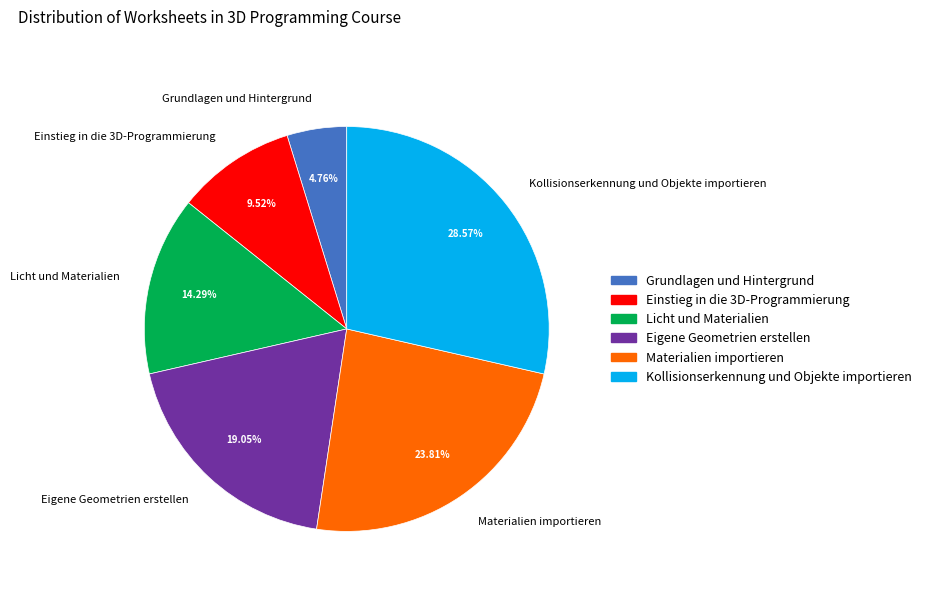

What is the ratio of the value at Kollisionserkennung und Objekte importieren to the value at Einstieg in die 3D-Programmierung?

3.0